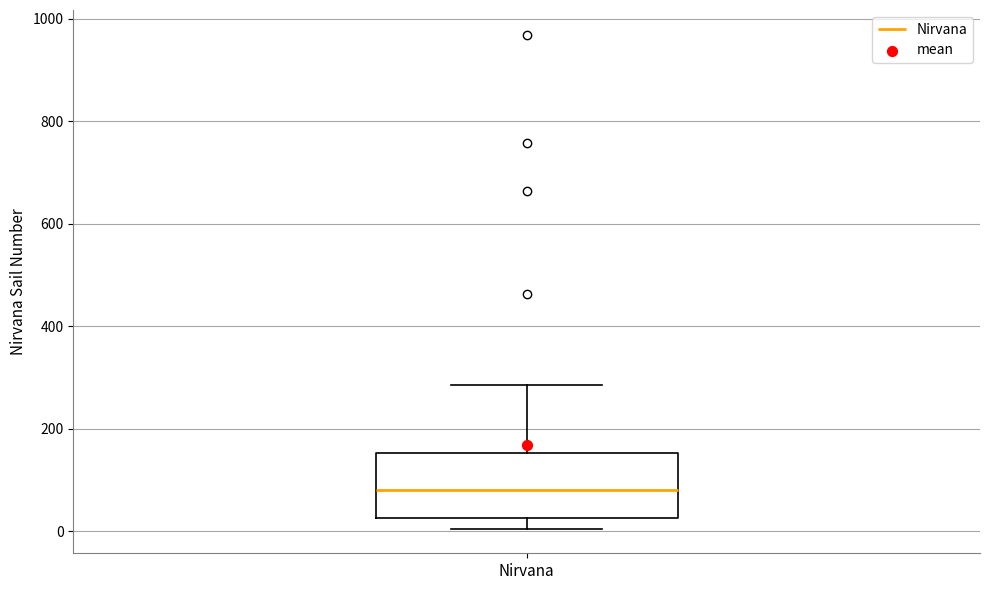

Read this box plot against the y-axis: the position of the median line, the range covered by the box, and the ends of both whiskers. The values are not printed on the chart, so give them approximately, as read against the axis.

median 80, box 20 to 160, whiskers 0 to 280